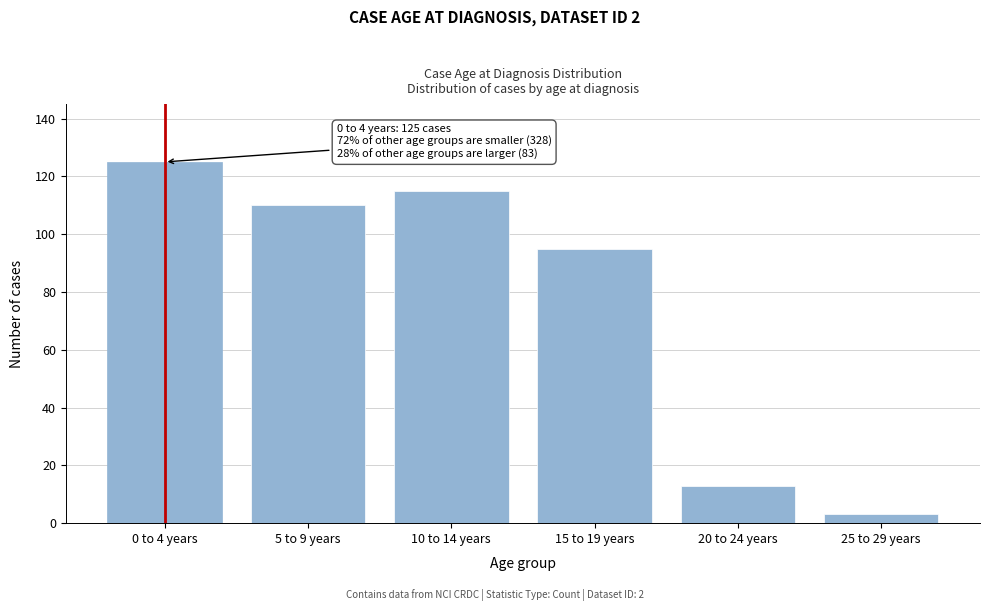

Reading left to right, extract all data points from this chart.

125	110	115	95	13	3